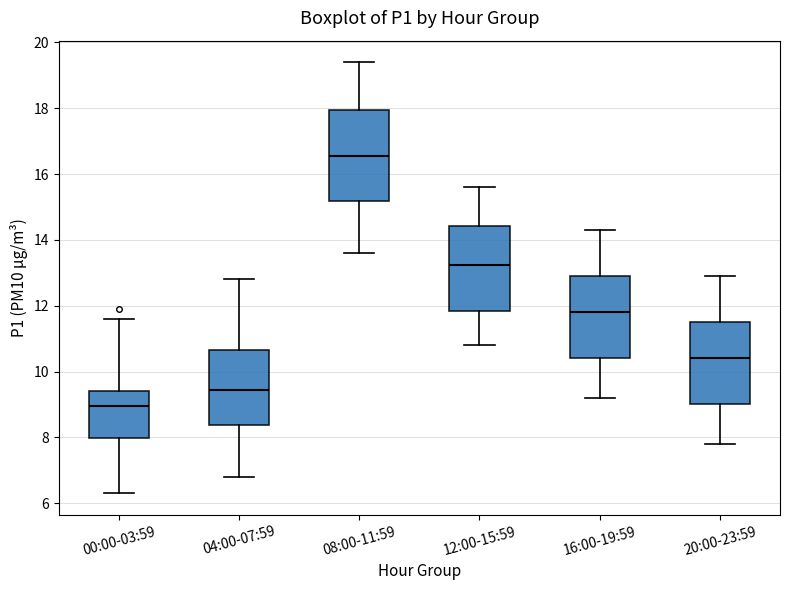

Which box has the highest median line?

08:00-11:59